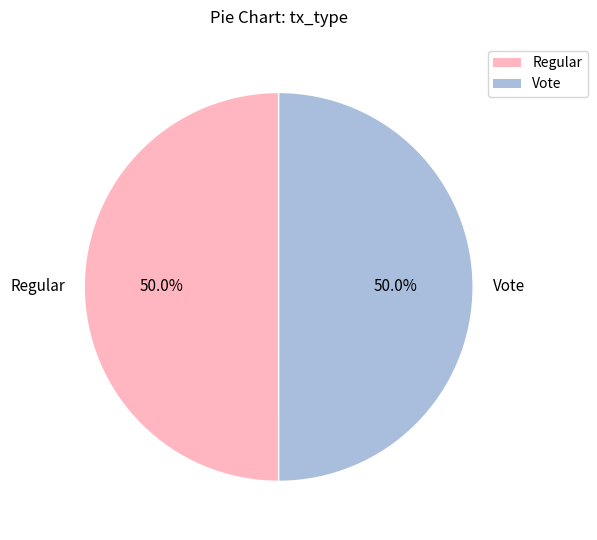

What is the ratio of the value at Vote to the value at Regular?

1.0